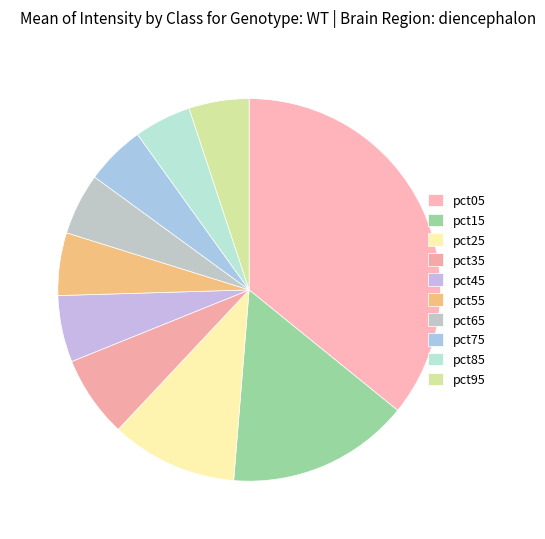

What is the change in value from pct05 to pct35?

-2.9